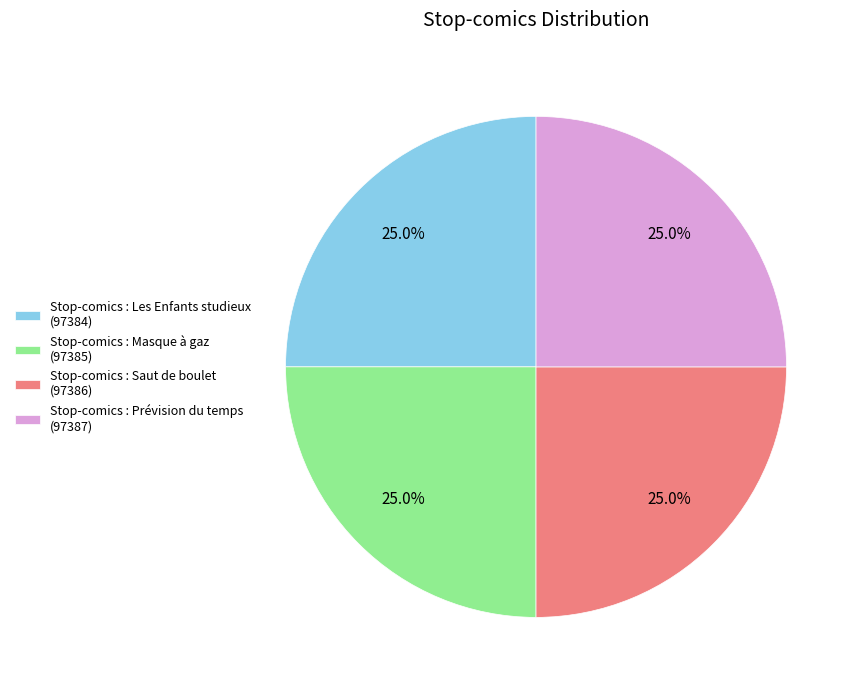

Count the number of slices in the pie.

4